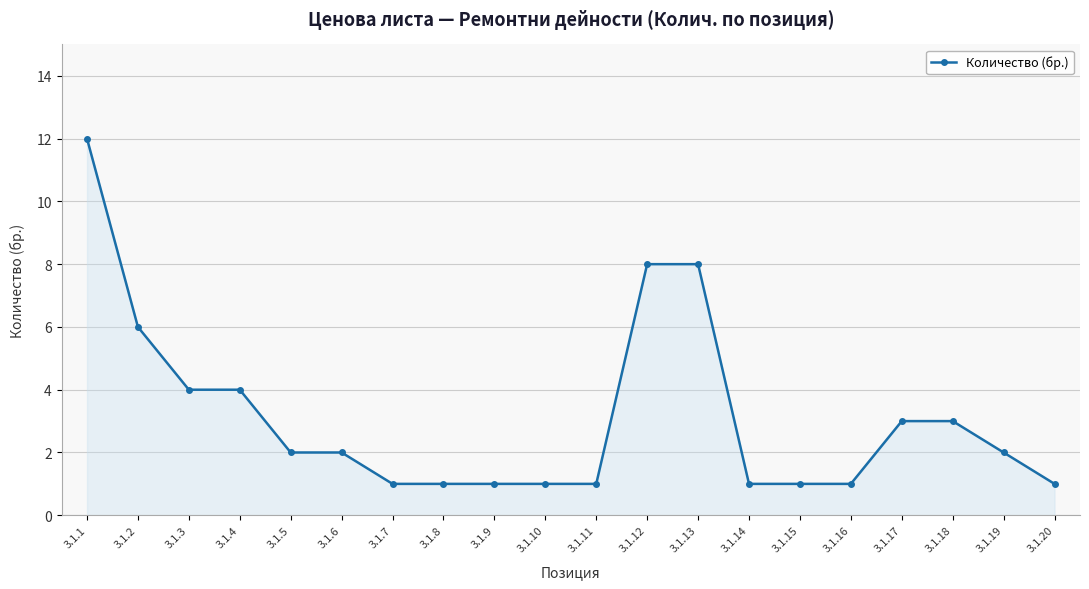

What is the difference between the second highest and second lowest values?

7